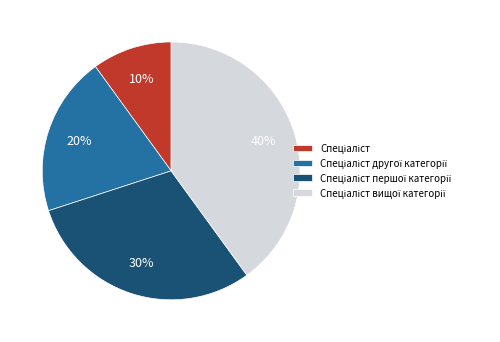

To the nearest percent, what is the difference between the largest and smallest slice percentages?

30%